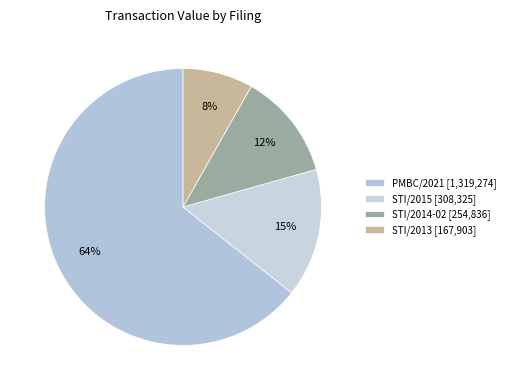

Count the number of slices in the pie.

4